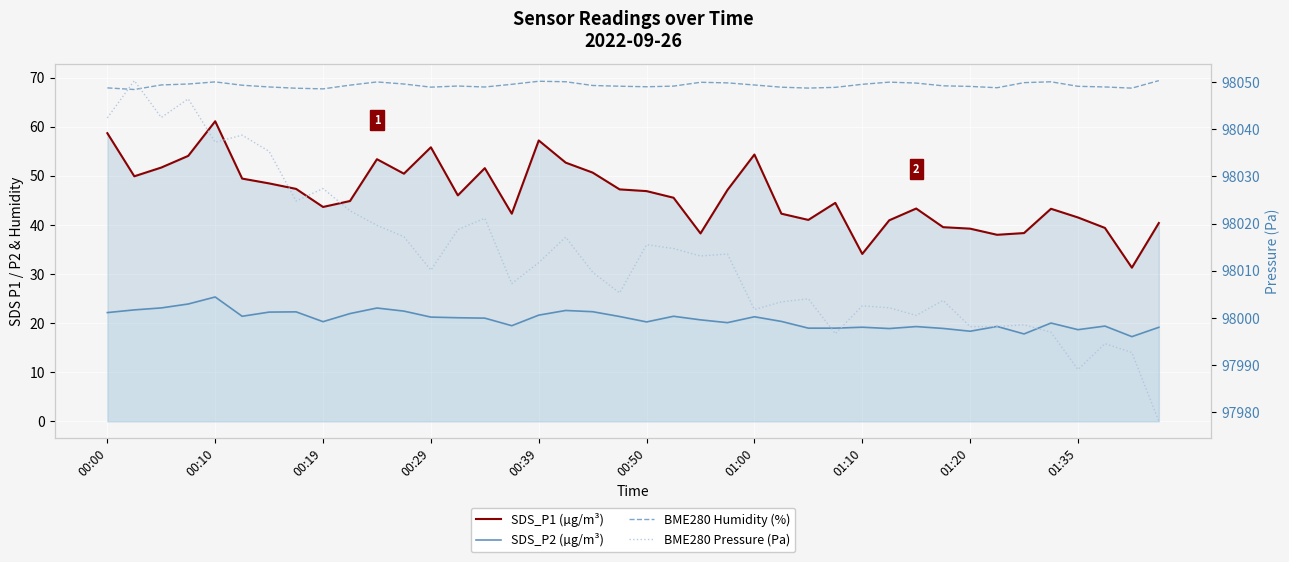

What is the label of the 39th point from the left?

38